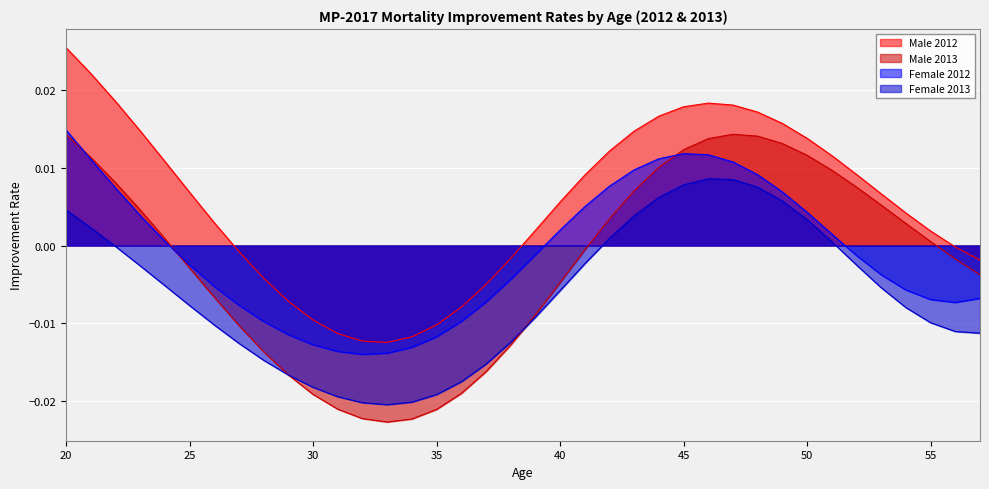

Does the chart display data point markers on the line(s)?

No